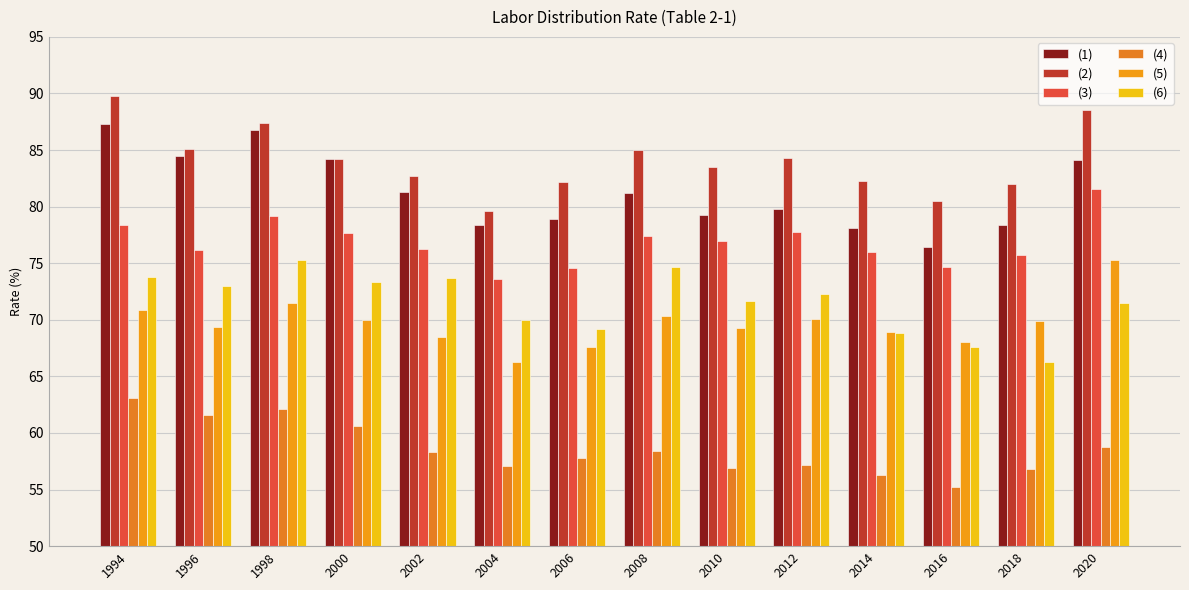

The value of (6) at 2010 is 71.7. True or false?

True